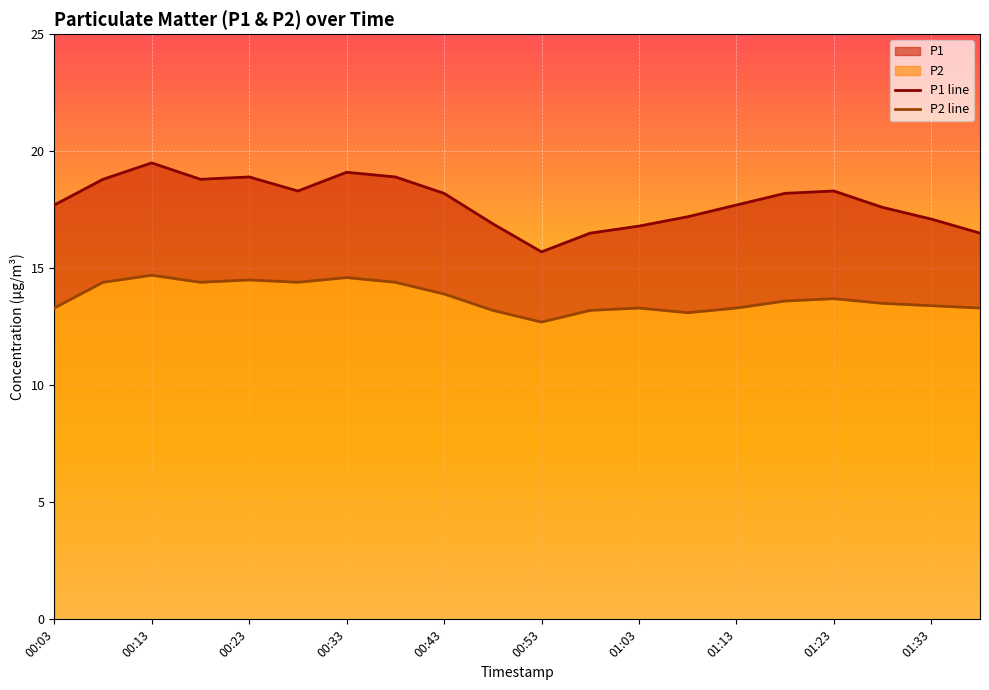

True or false: P2 and P1 intersect in this chart.

False